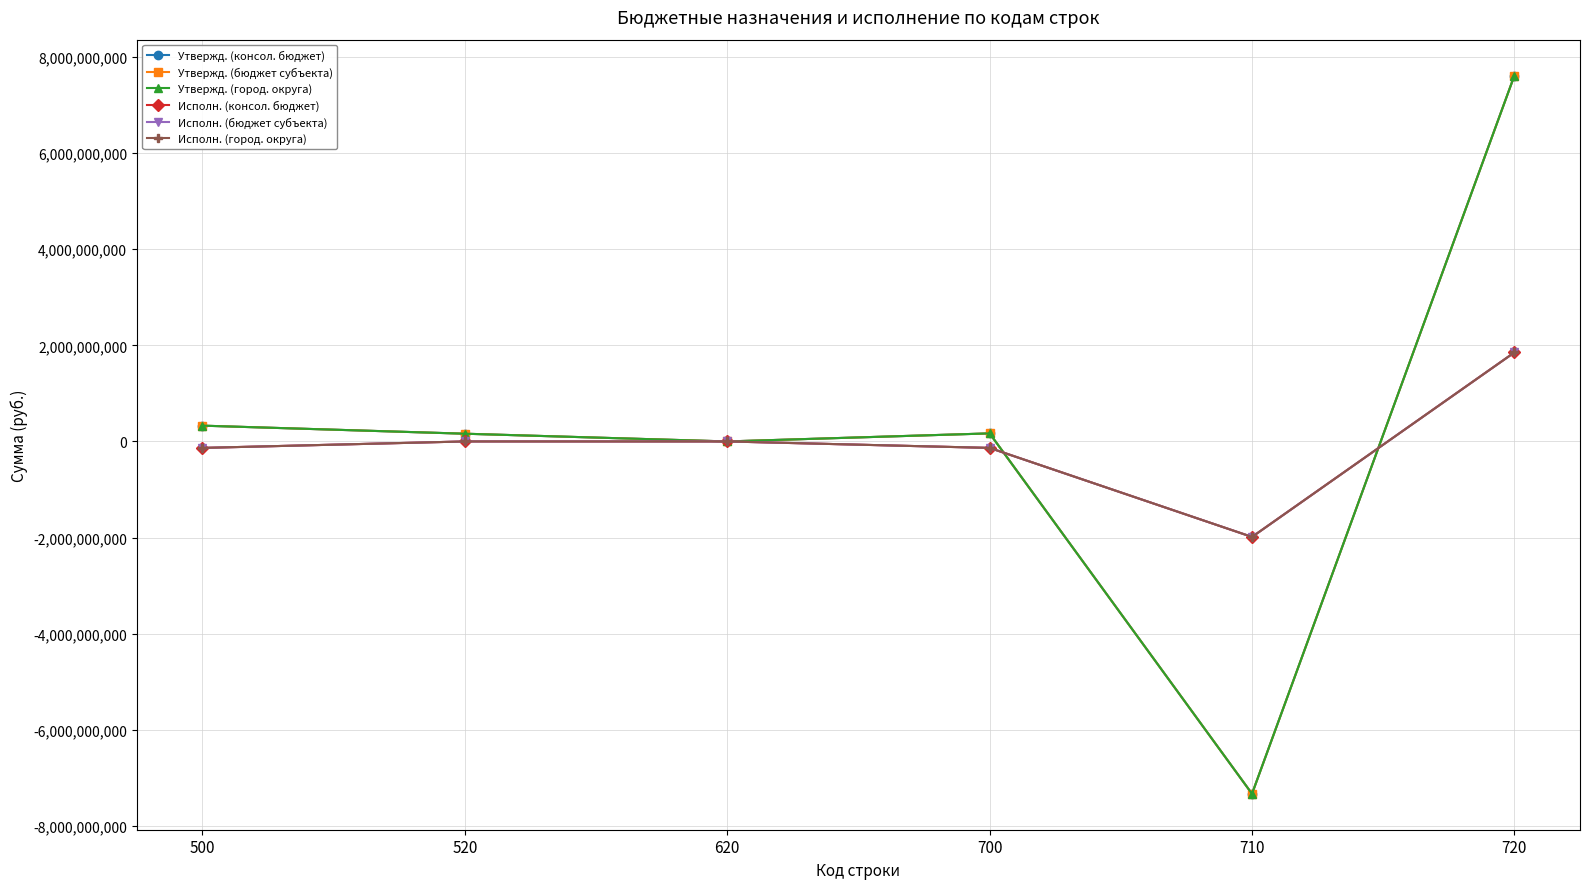

What is the greatest value displayed?

7612882995.4